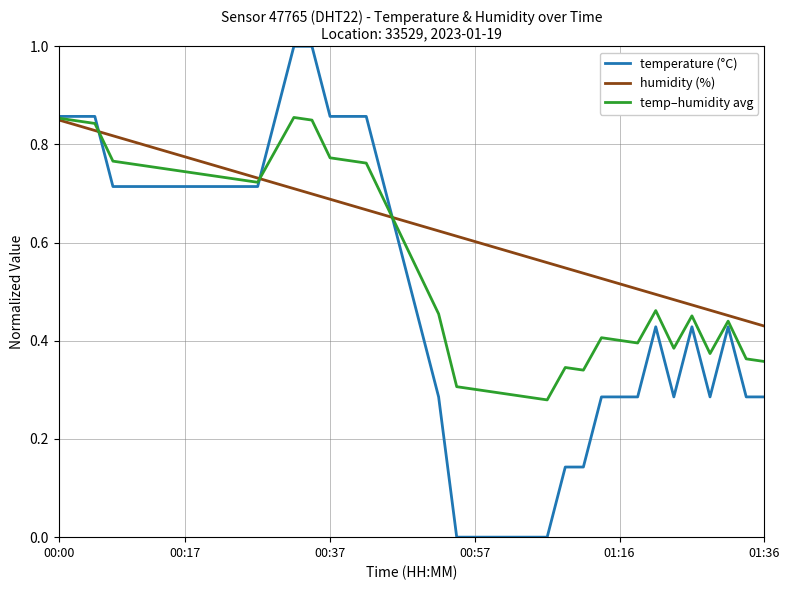

List the series in order of their overall mean, highest first.

humidity (%), temp–humidity avg, temperature (°C)